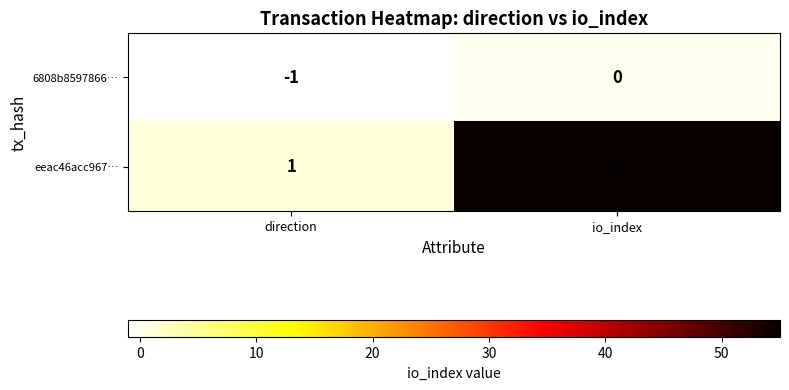

Rank the series at direction from highest to lowest value.

eeac46acc967…, 6808b8597866…